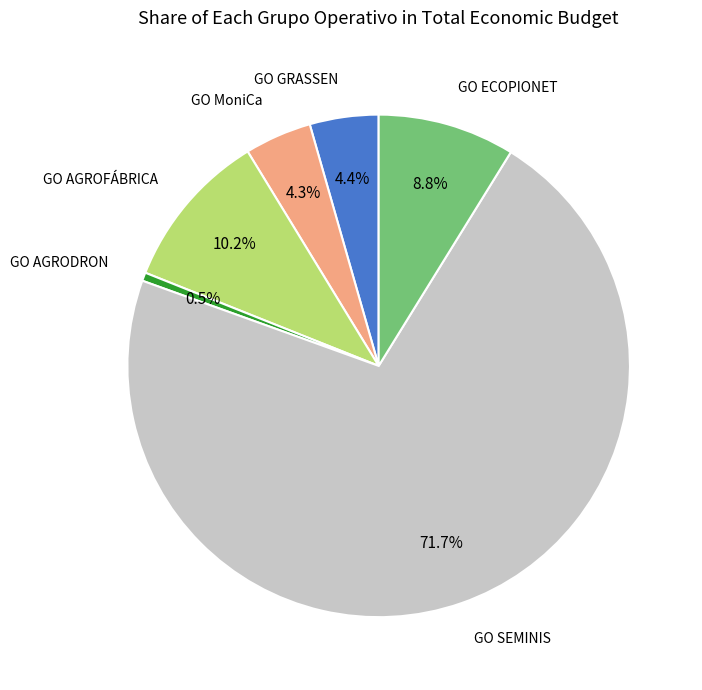

Is there a majority slice in this chart?

Yes